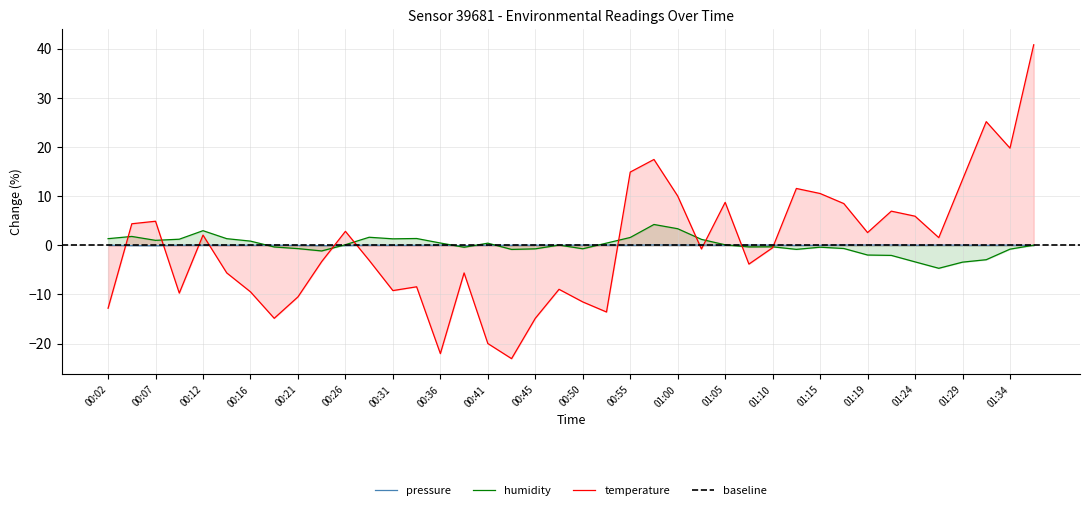

What is the difference between the second highest and second lowest values in the temperature series?

47.2